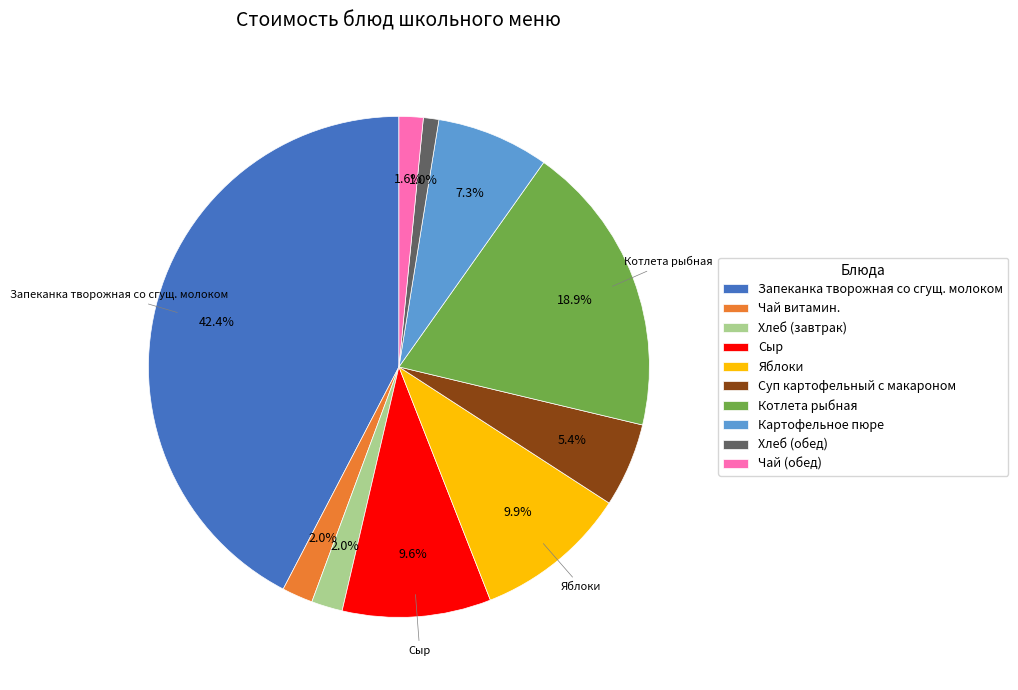

Is Чай витамин. the majority of the pie?

No